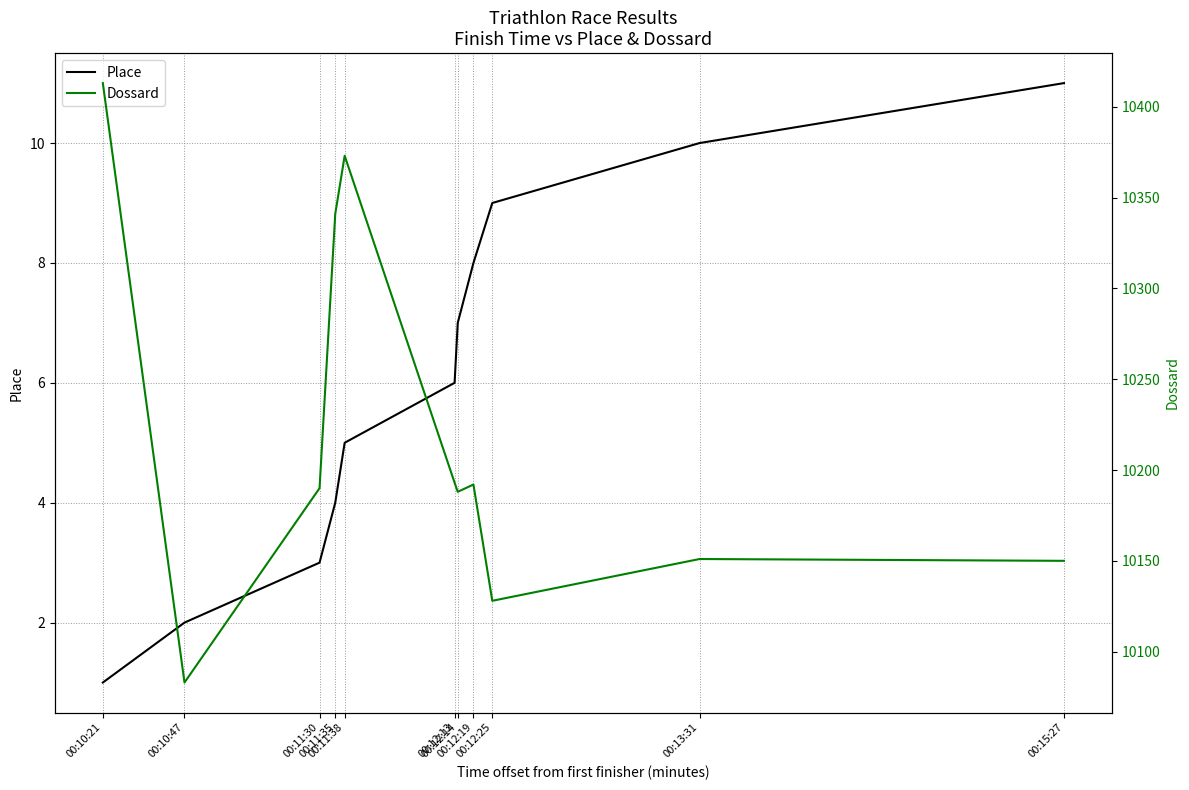

Reading right to left, transcribe all the data shown in this chart.

Place: 00:15:27=11	00:13:31=10	00:12:25=9	00:12:19=8	00:12:14=7	00:12:13=6	00:11:38=5	00:11:35=4	00:11:30=3	00:10:47=2	00:10:21=1
Dossard: 00:15:27=10150	00:13:31=10151	00:12:25=10128	00:12:19=10192	00:12:14=10188	00:12:13=10193	00:11:38=10373	00:11:35=10341	00:11:30=10190	00:10:47=10083	00:10:21=10413